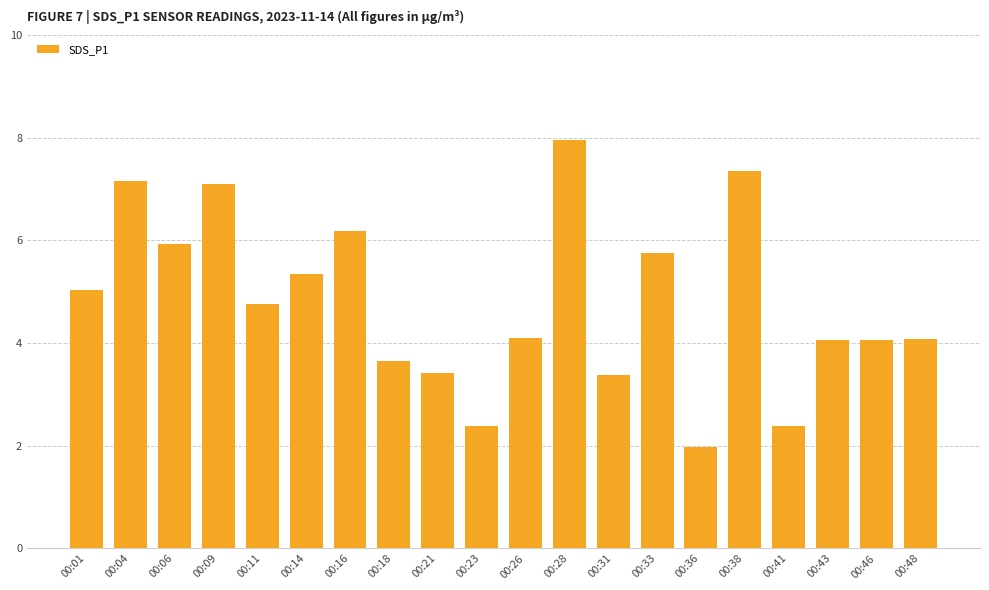

Where does the data first go above 4?

00:01